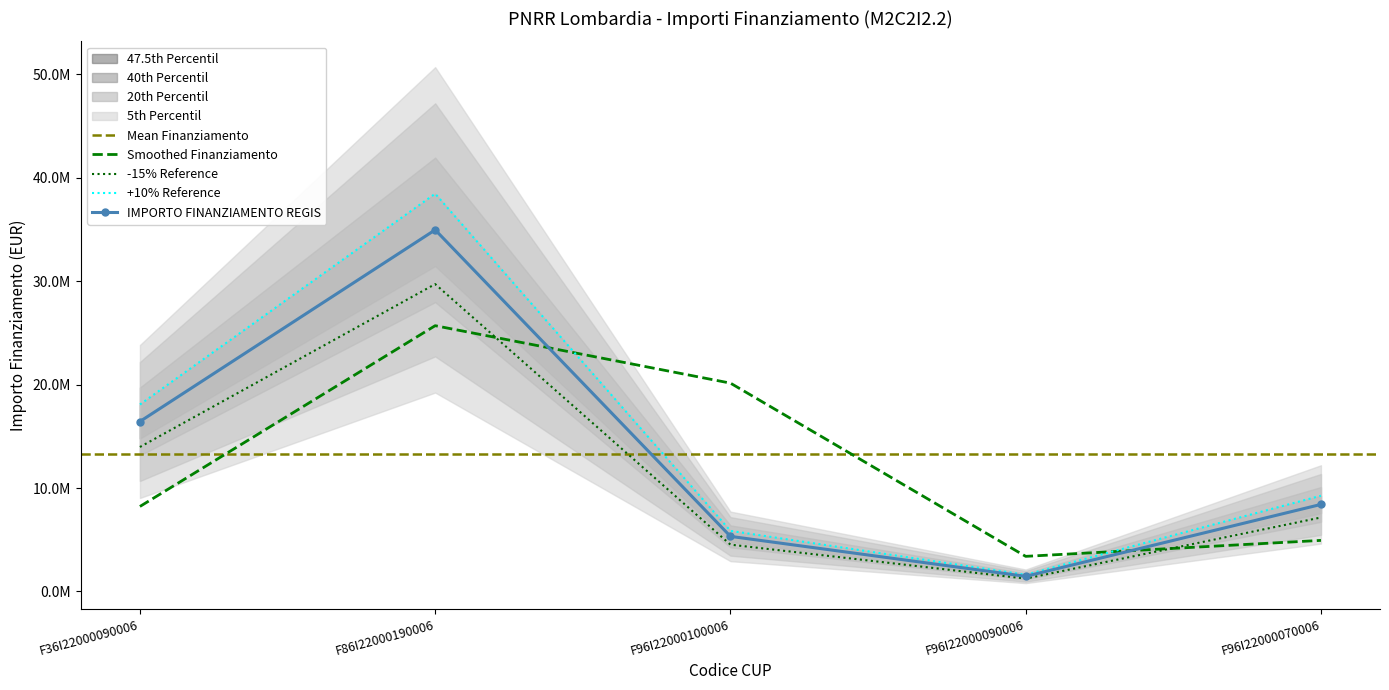

Rank the categories by value from lowest to highest.

F96I22000090006, F96I22000100006, F96I22000070006, F36I22000090006, F86I22000190006